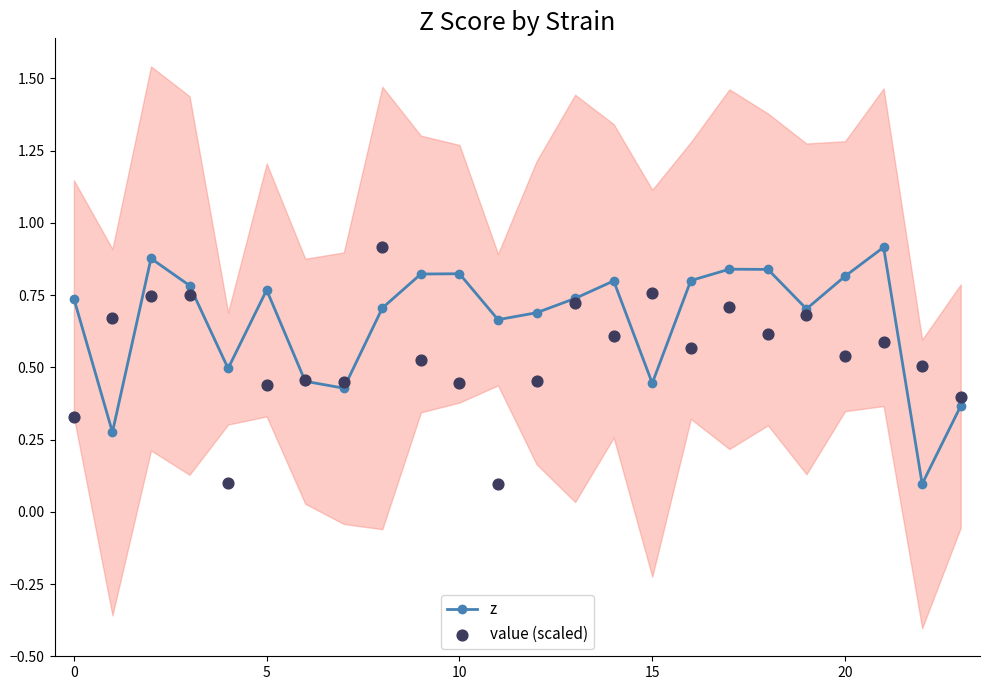

How many z values are between 0 and 1?

24